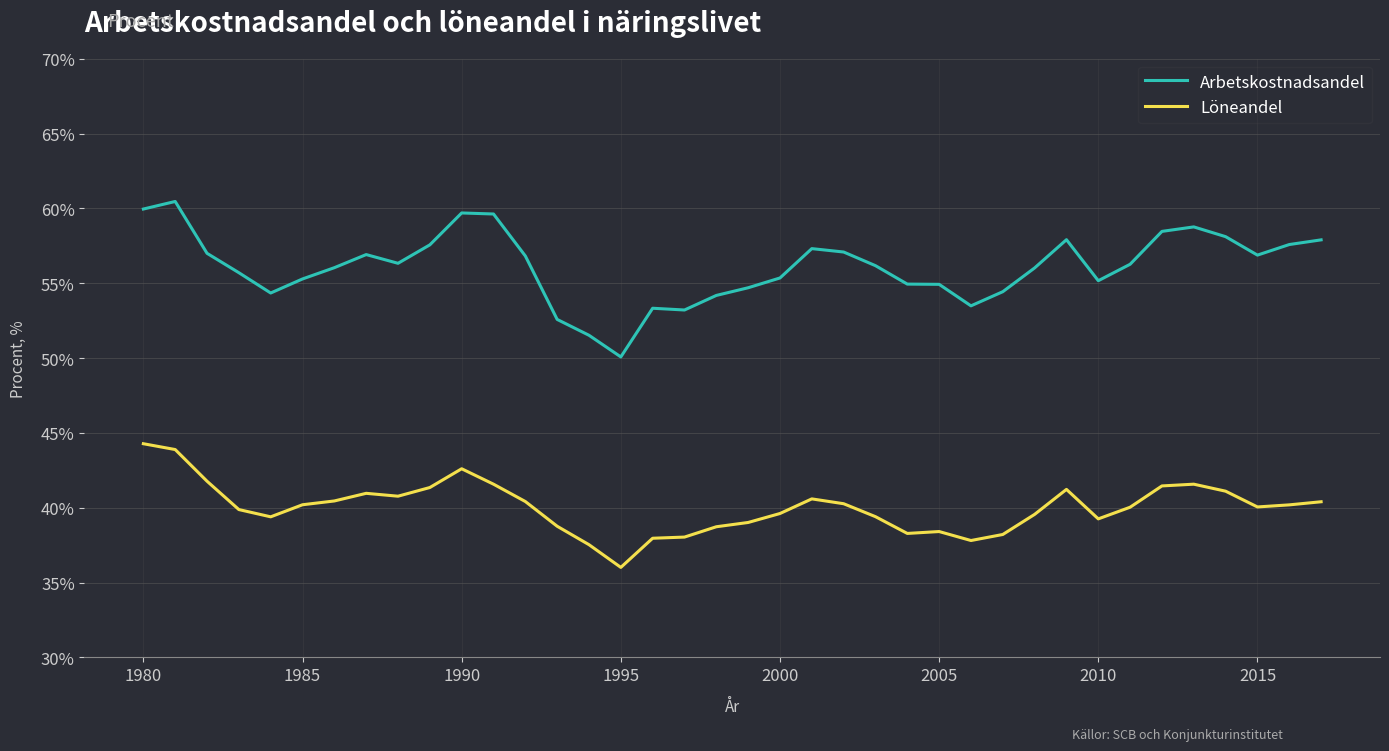

Which series has the widest spread of values?

Arbetskostnadsandel